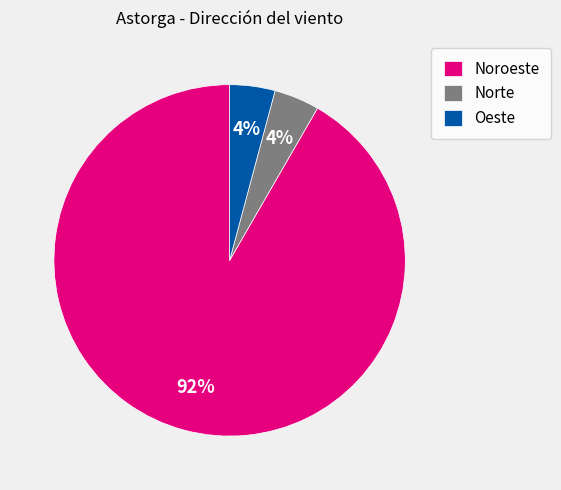

Combined, do Noroeste and Oeste account for over 50%?

Yes